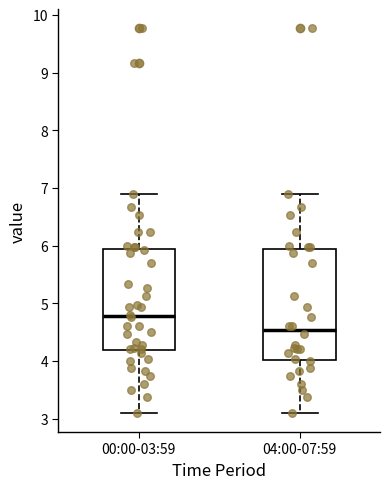

Where is the lower edge of the box for 00:00-03:59 on the y-axis? The values are not printed on the chart, so give them approximately, as read against the axis.

4.2